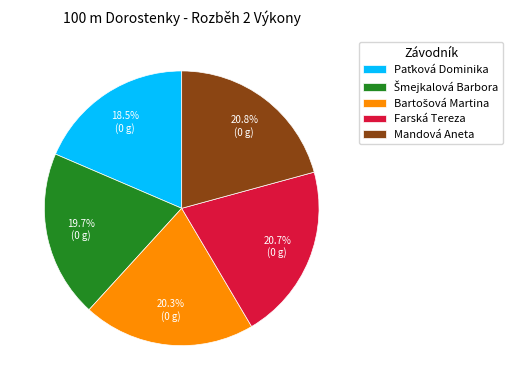

The Farská Tereza slice represents 29% of the pie. True or false?

False